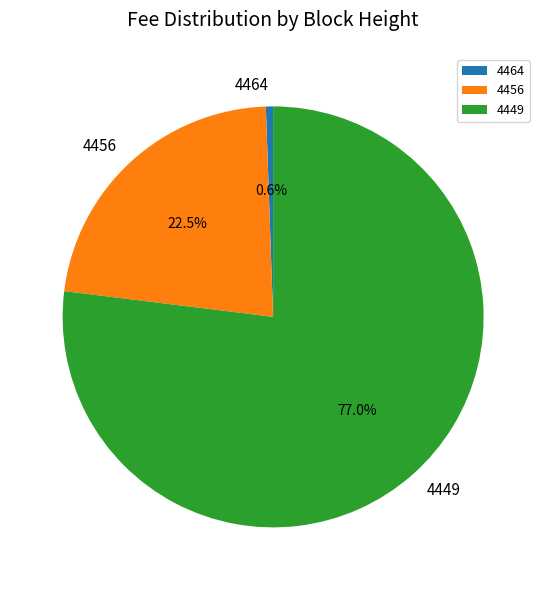

Which has a higher value, 4449 or 4456?

4449